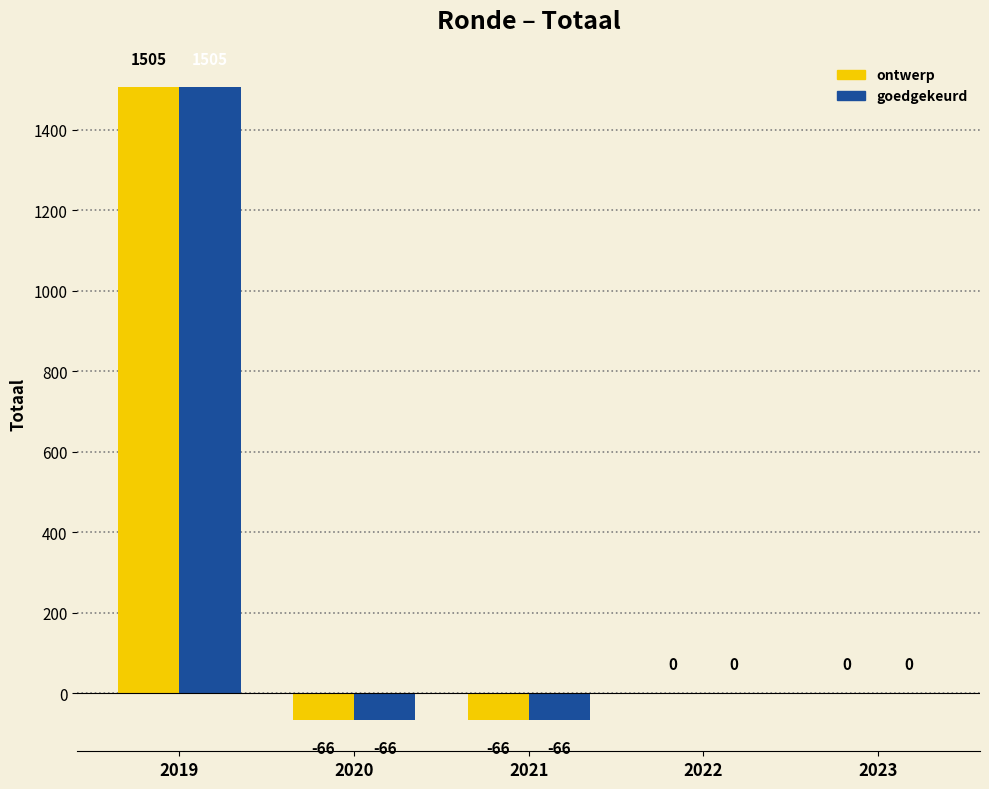

How many data points does each series have?

5